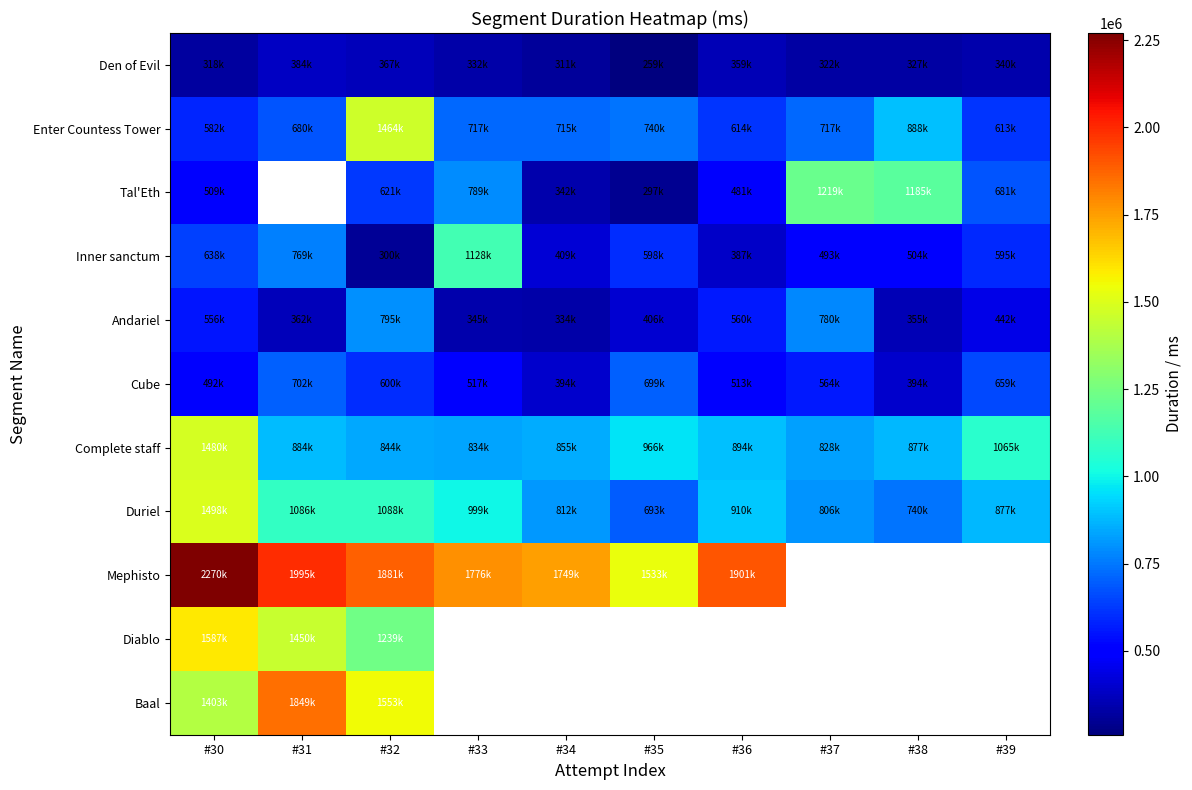

Rank the series by their maximum value, from lowest to highest.

Den of Evil, Cube, Andariel, Inner sanctum, Tal'Eth, Enter Countess Tower, Complete staff, Duriel, Diablo, Baal, Mephisto